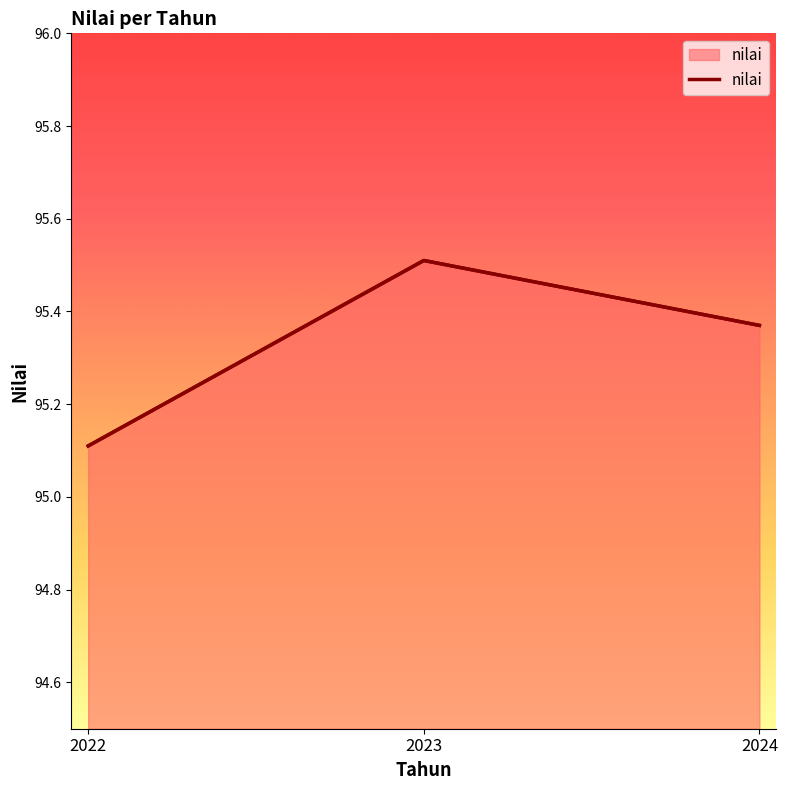

Reading left to right, what are all the values shown in this chart?

2022=95.1	2023=95.5	2024=95.4